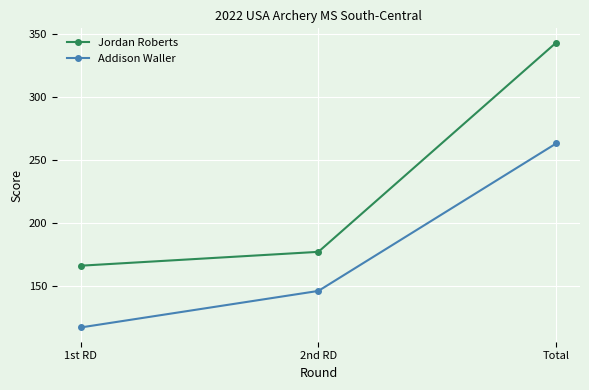

List the labels in order of Jordan Roberts value, largest first.

Total, 2nd RD, 1st RD